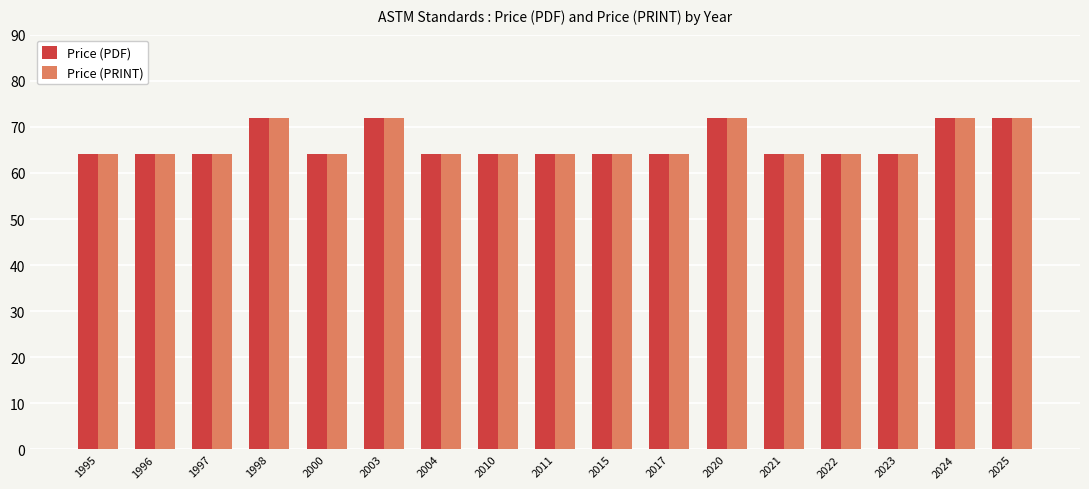

What is the difference between the Price (PRINT) values at 2010 and 2003?

8